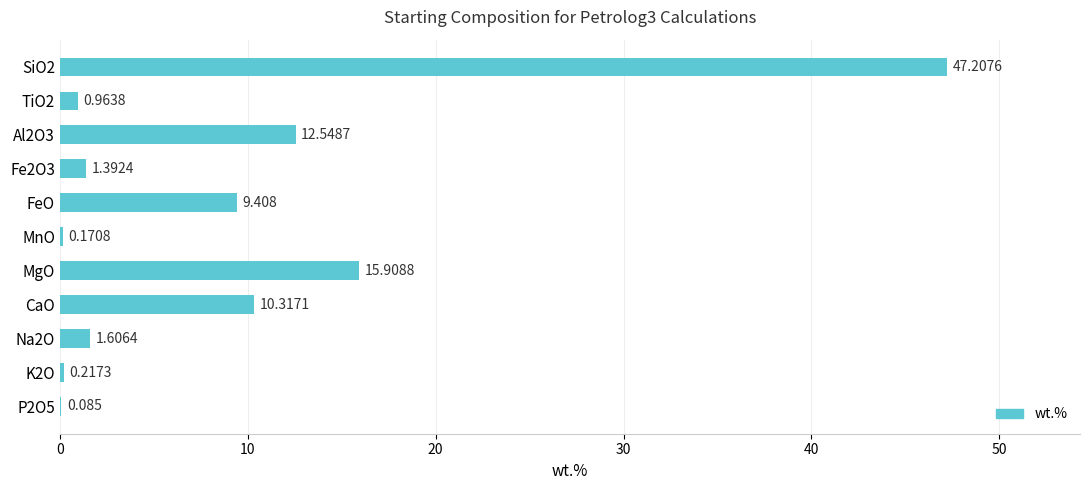

What is the maximum value shown in the chart?

47.2